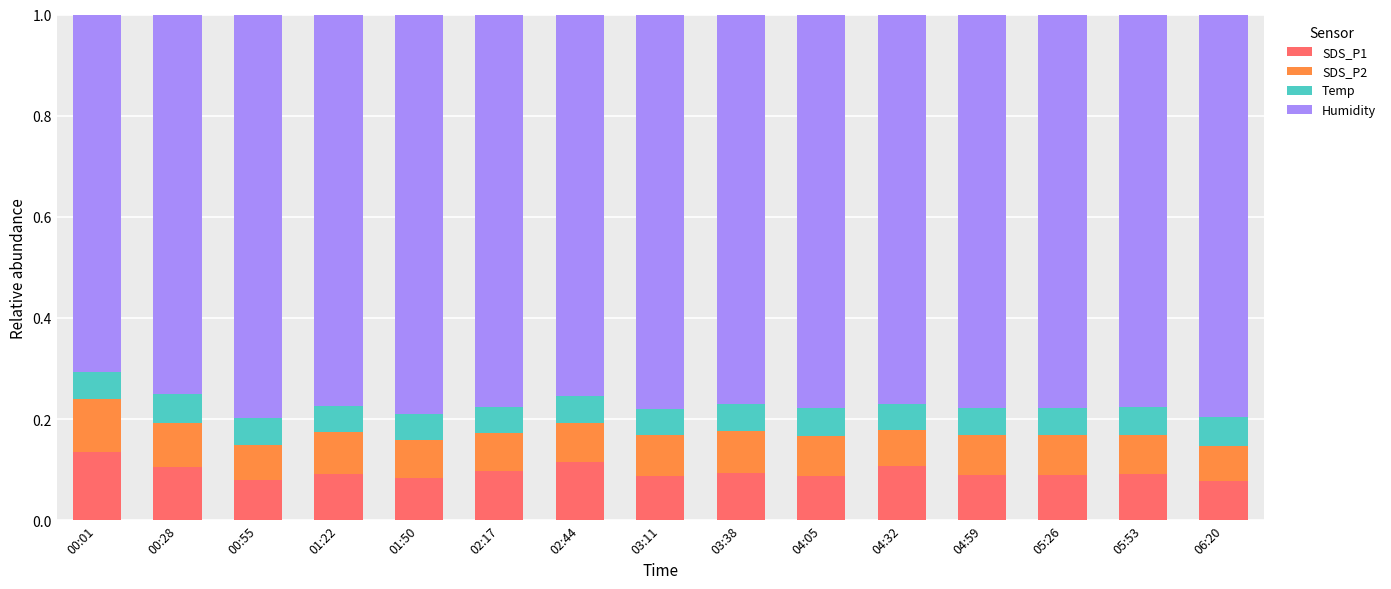

What is the total value across all series at 01:22?

1.0